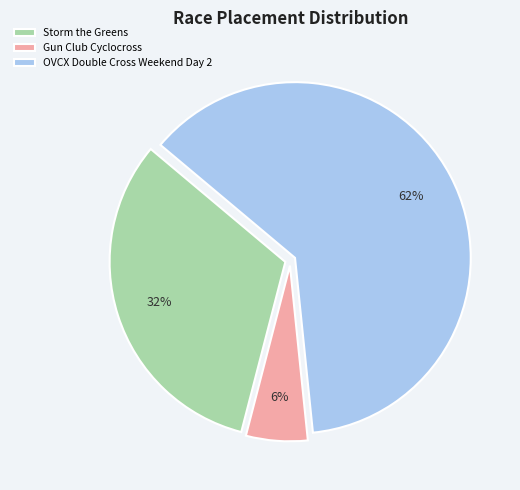

How many slices are in this pie chart?

3